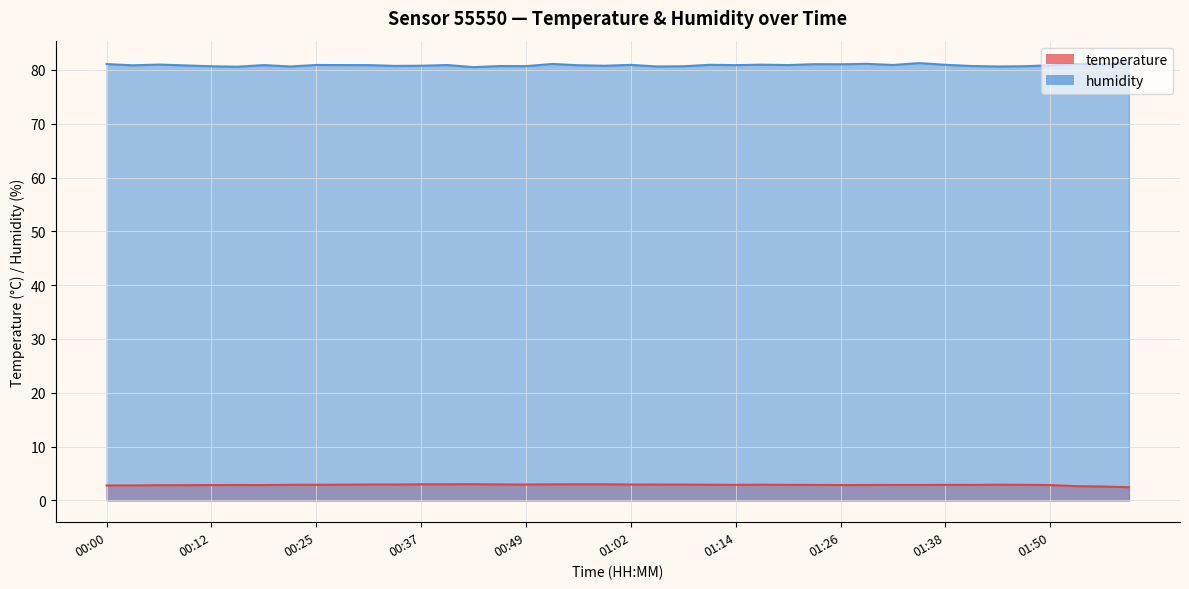

True or false: humidity has more than 1 points higher than both neighbors.

True